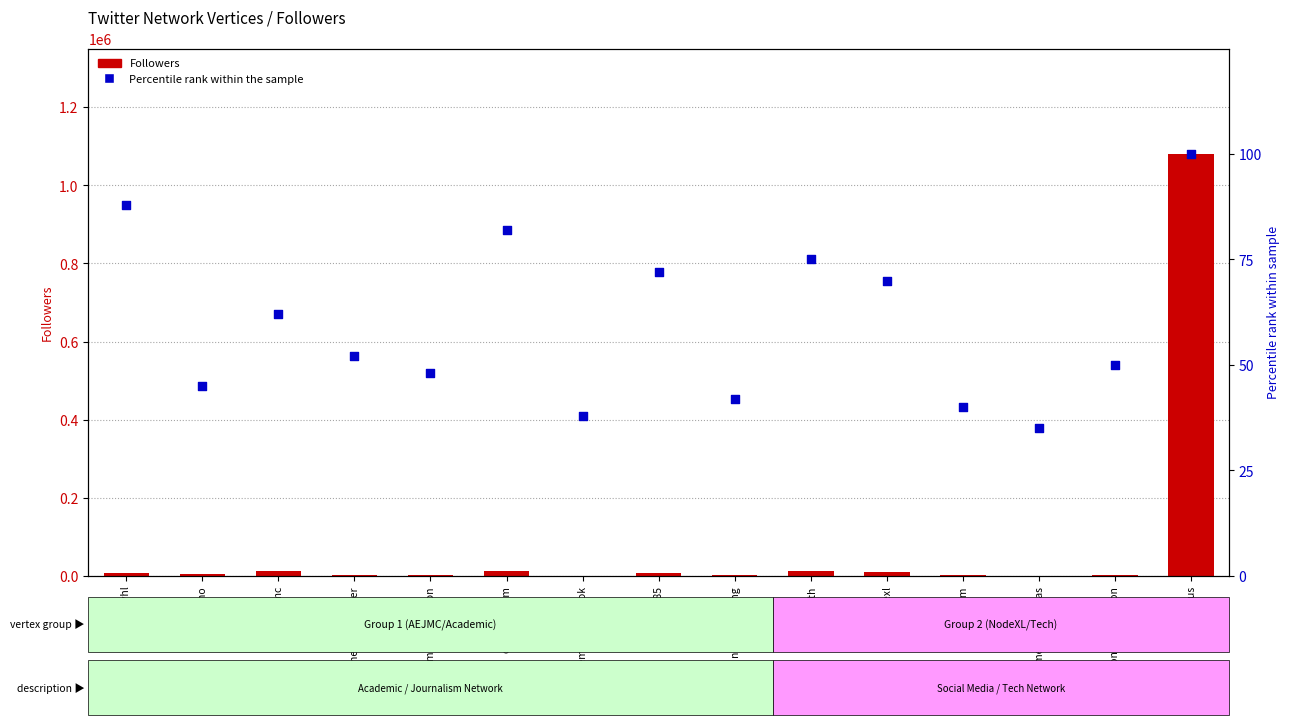

What is the total value across all series at nodexl?

9987